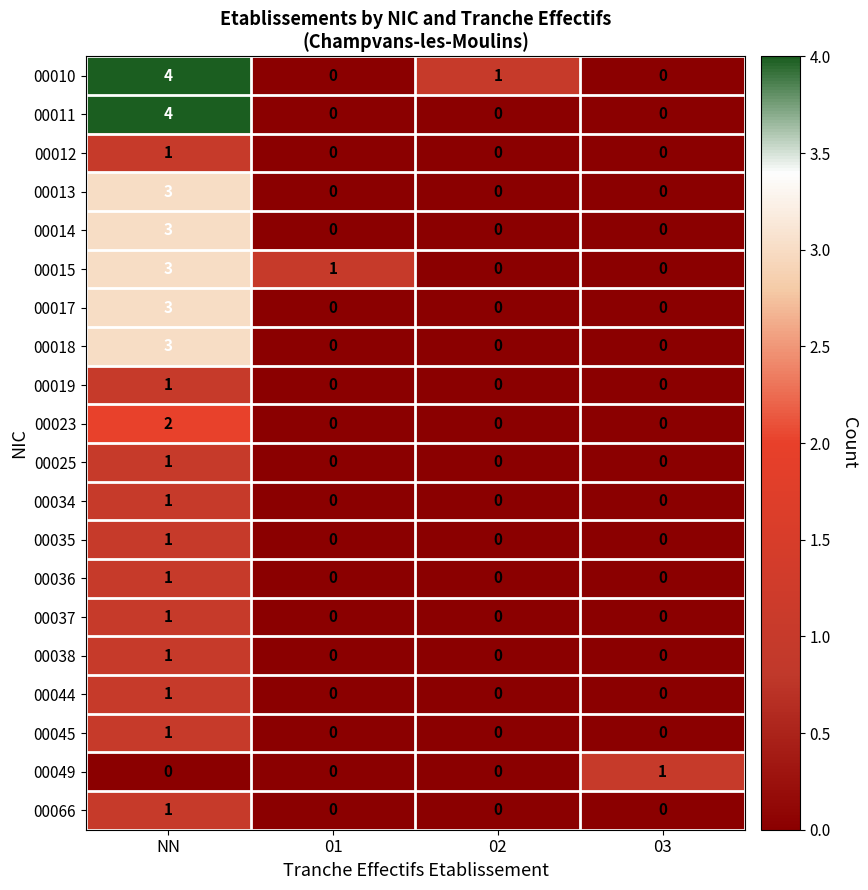

At which category is the sum across all series the highest?

NN